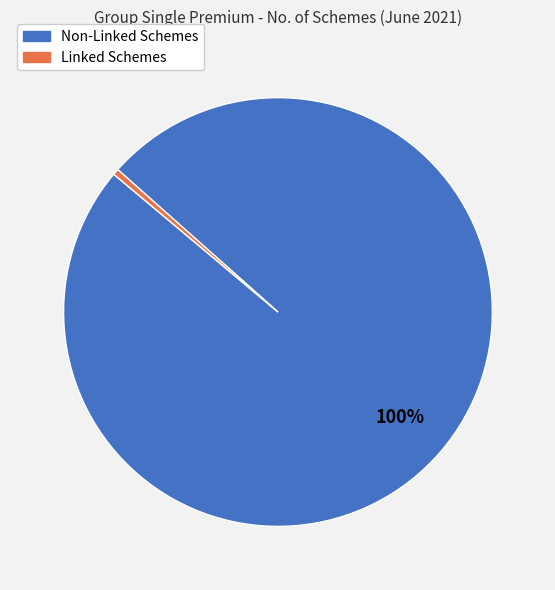

To the nearest percent, what is the average slice percentage?

50%